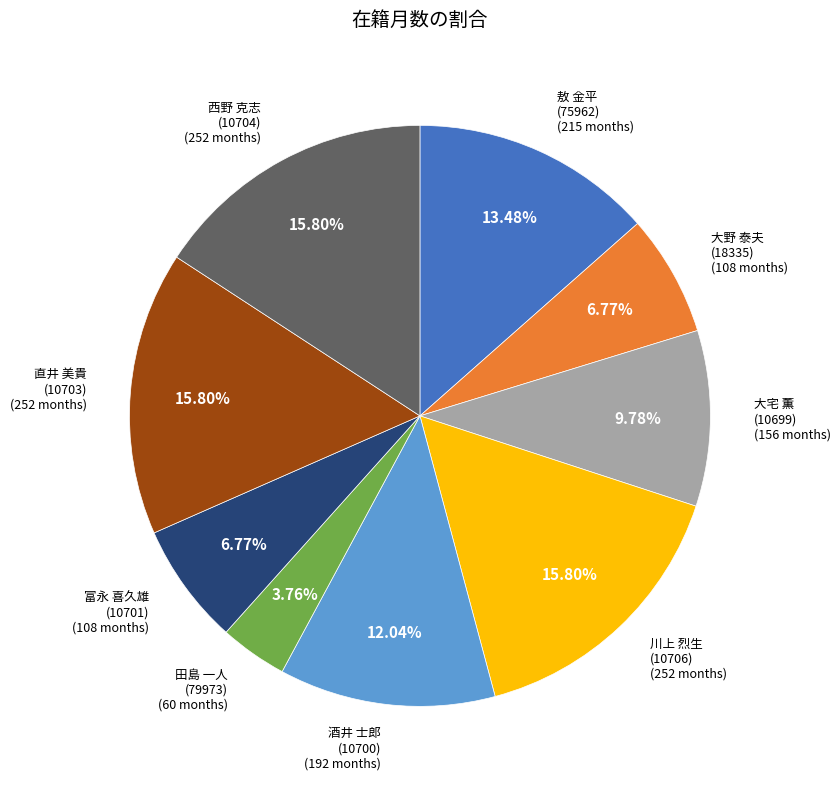

Approximately how many times larger is the value at 田島 一人 (79973) compared to 敖 金平 (75962)?

0.3